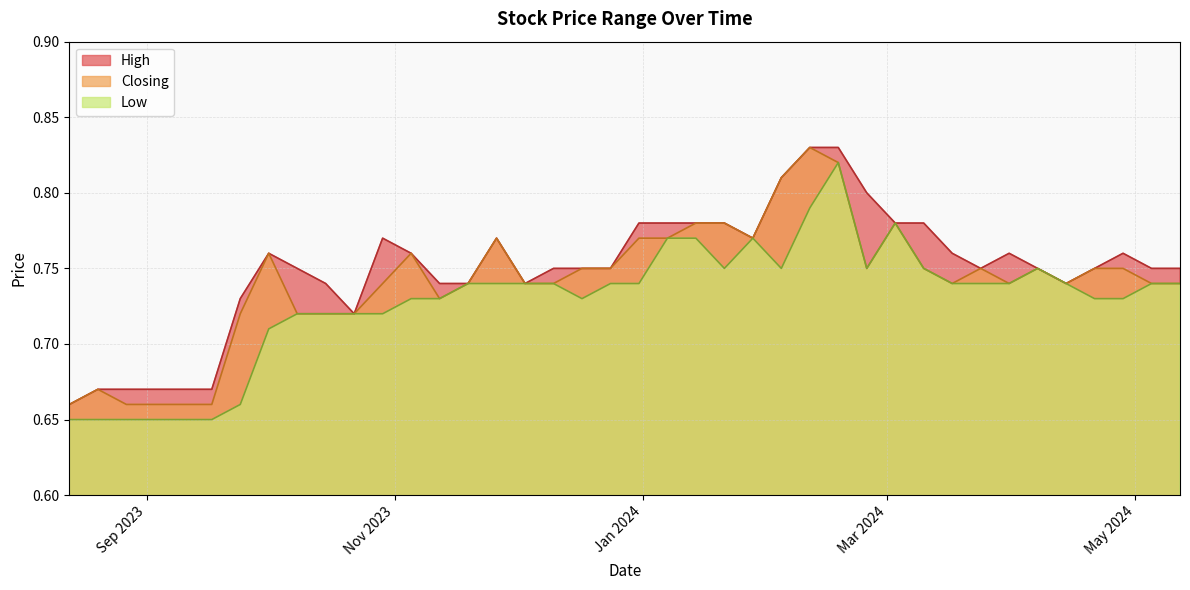

How many data points does each series have?

40